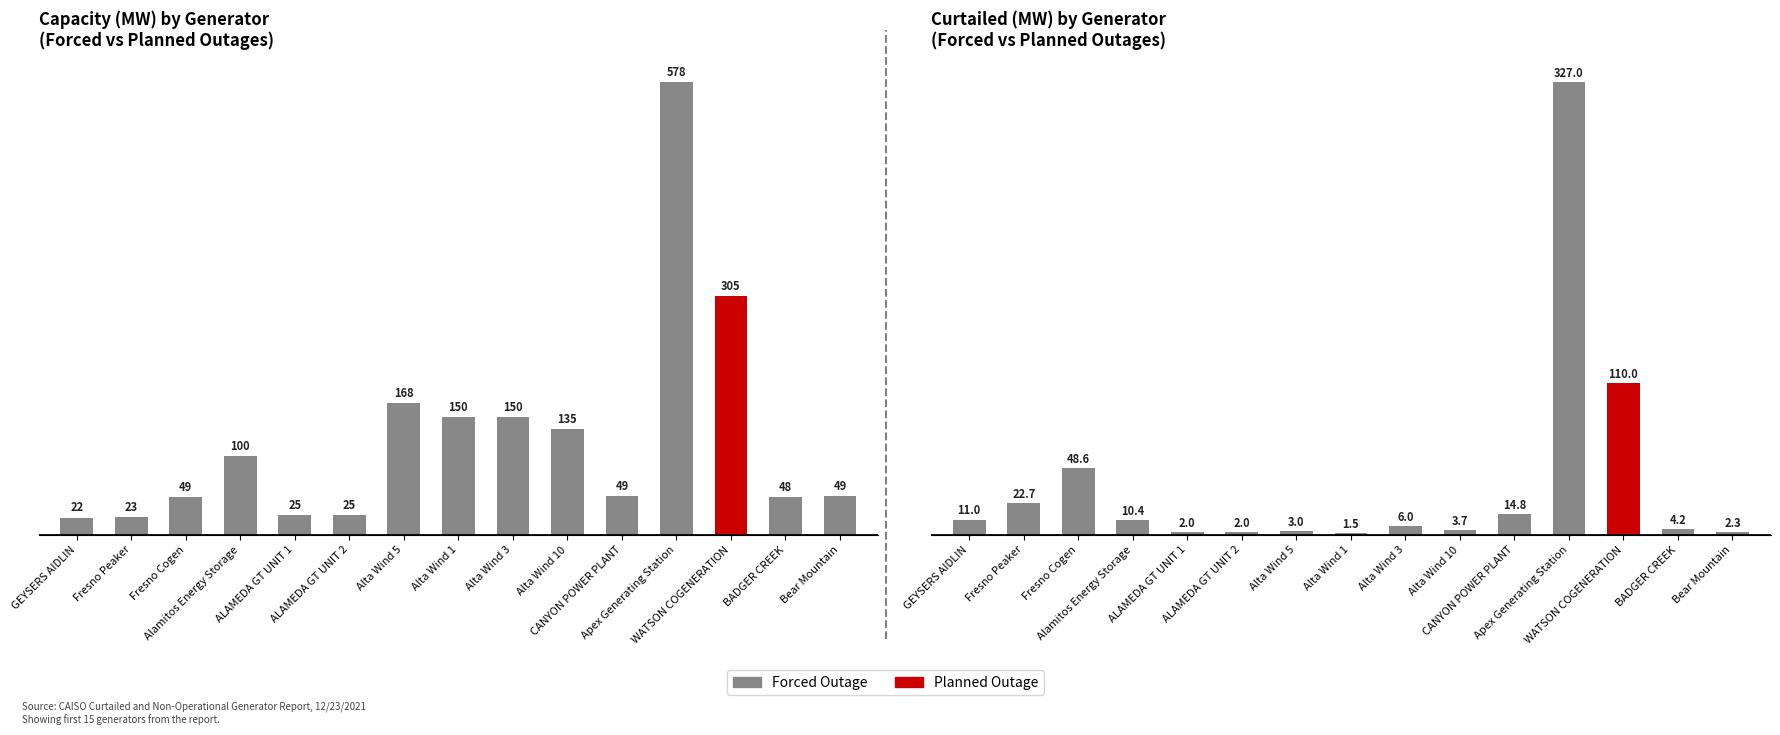

What is the minimum value for Capacity (MW)?

22.0